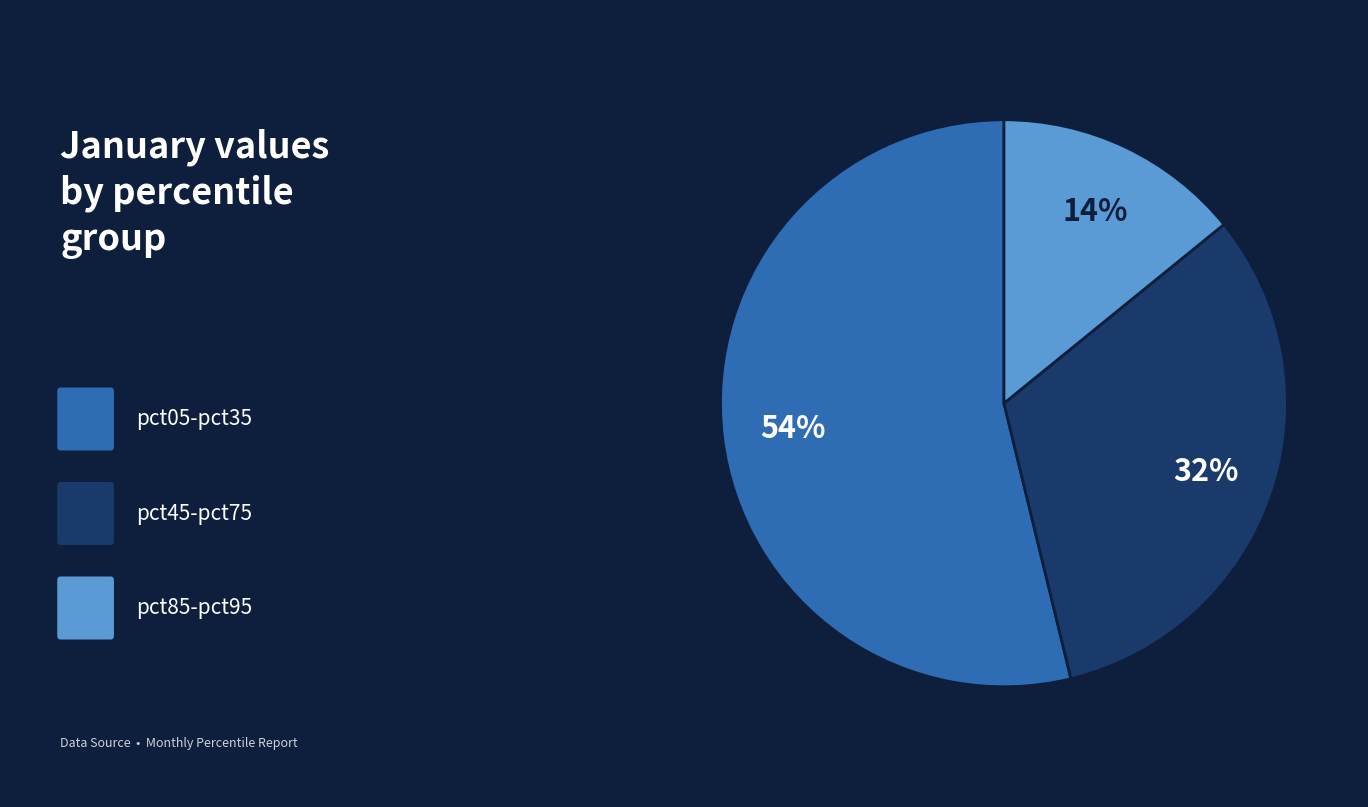

To the nearest percent, what is the difference between the largest and smallest slice percentages?

40%